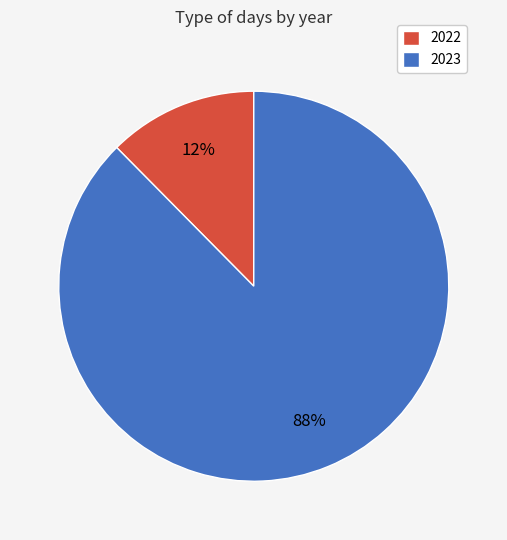

Which has a higher value, 2022 or 2023?

2023